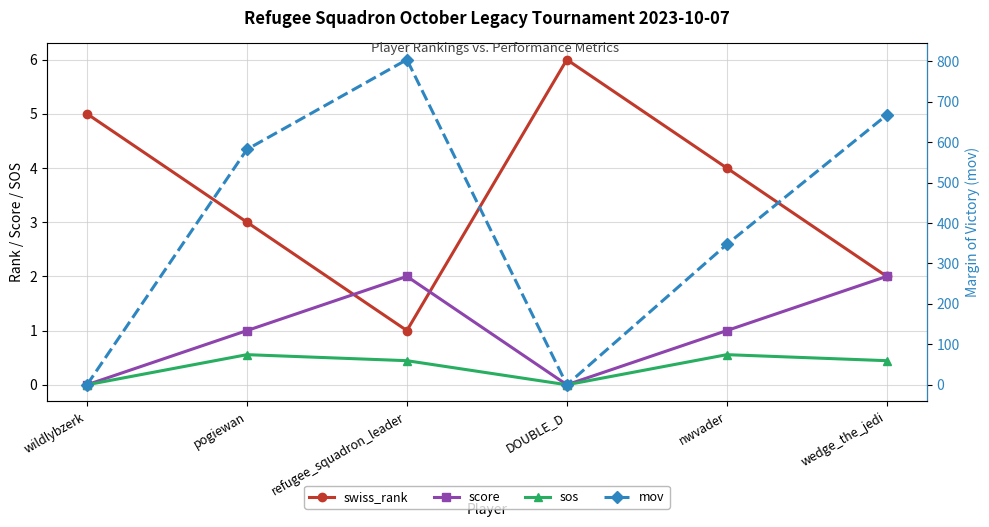

What is the total value across all series at refugee_squadron_leader?

807.4